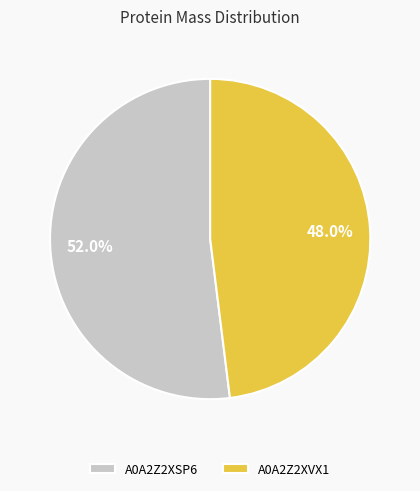

Is it true that A0A2Z2XSP6 is 62% of the pie?

False